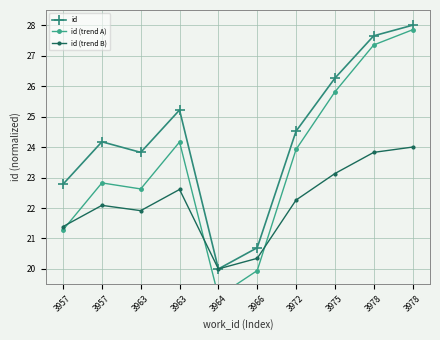

Which series has the widest spread of values?

id (trend A)